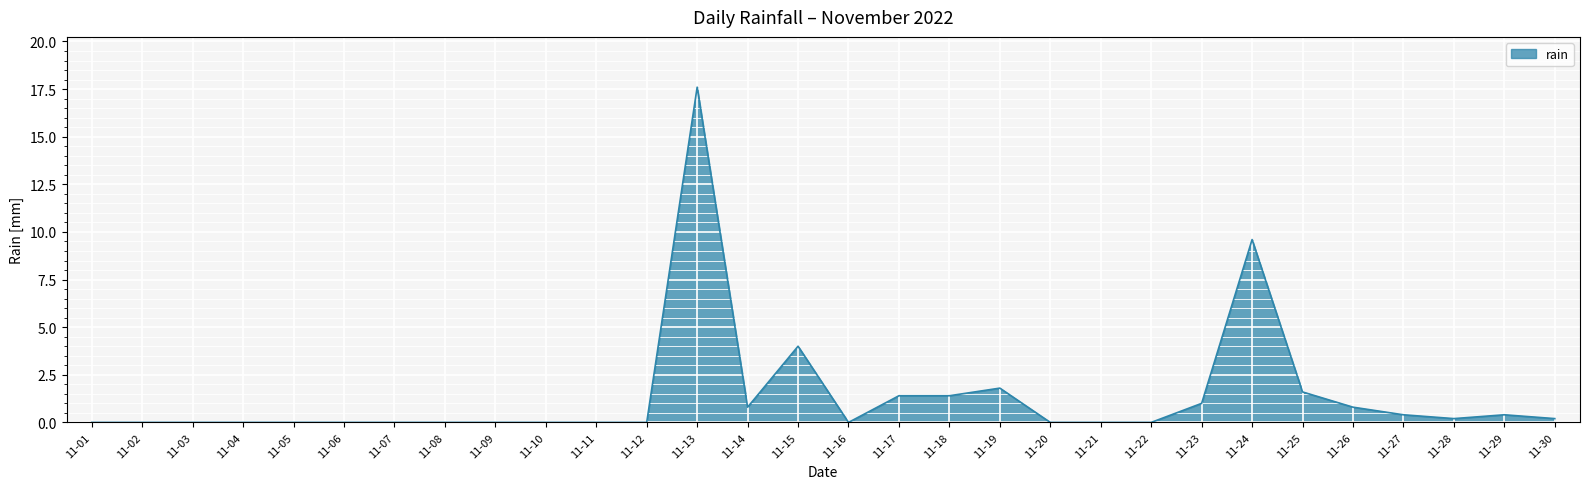

Is it true that the value at 11-11 is 0.0?

True